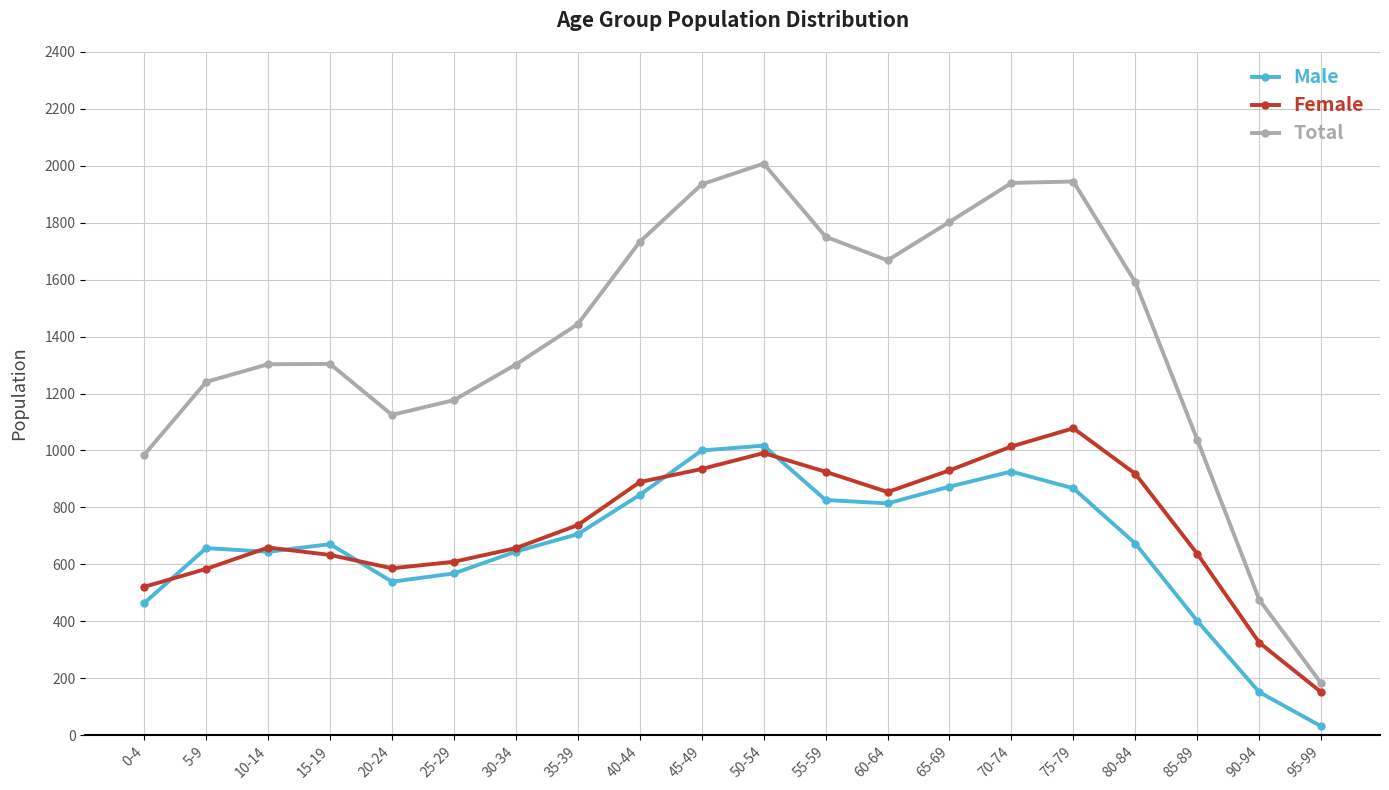

How many series are shown in this chart?

3